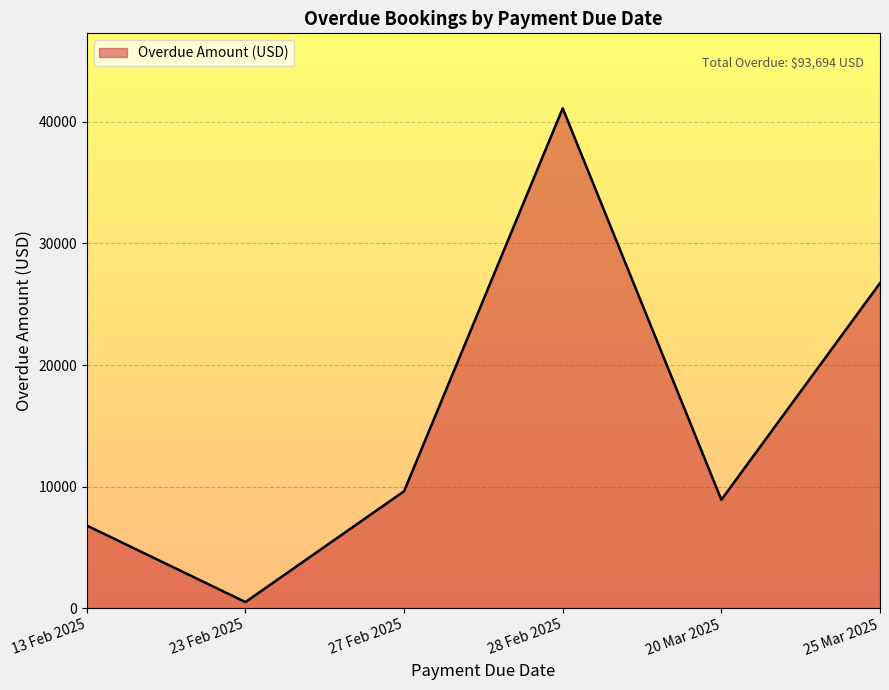

Reading right to left, what are all the values shown in this chart?

25 Mar 2025=26741	20 Mar 2025=8917	28 Feb 2025=41122	27 Feb 2025=9618	23 Feb 2025=500	13 Feb 2025=6796